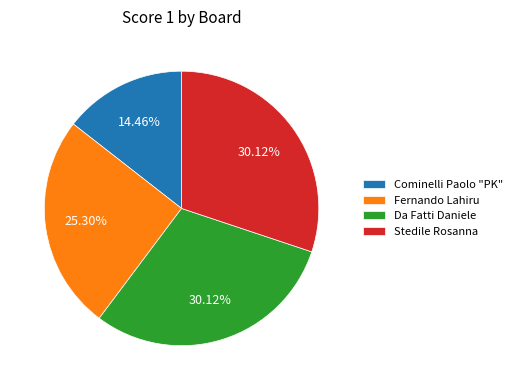

Do Cominelli Paolo "PK" and Stedile Rosanna together represent more than half of the pie?

No